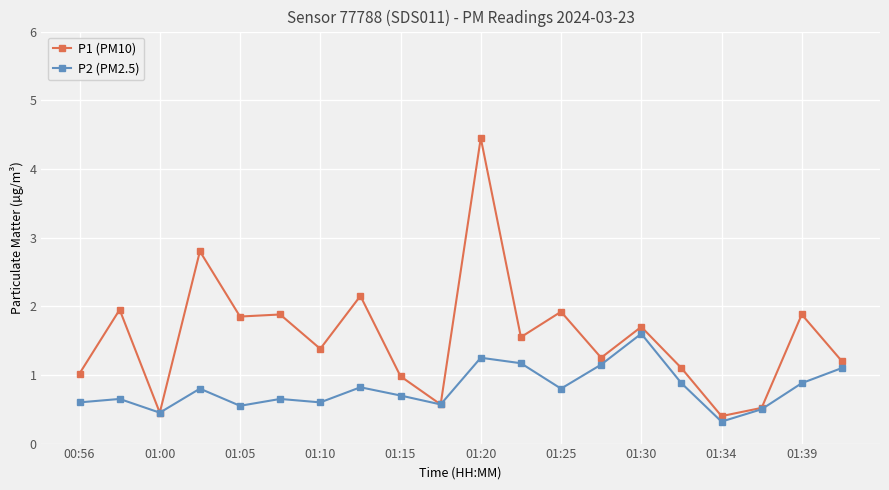

Which series has the largest range (max minus min)?

P1 (PM10)